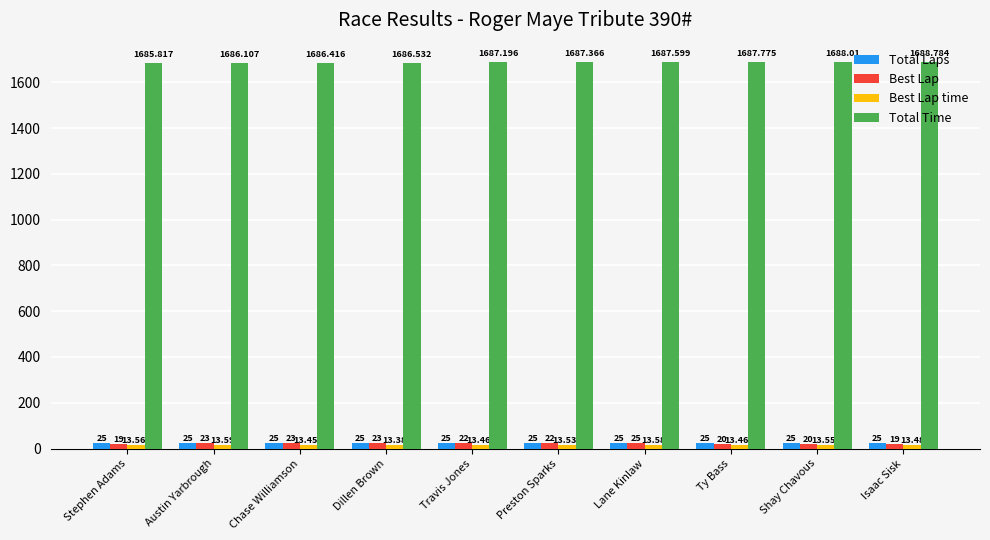

Where is Total Time nearest to the value 1687?

Travis Jones